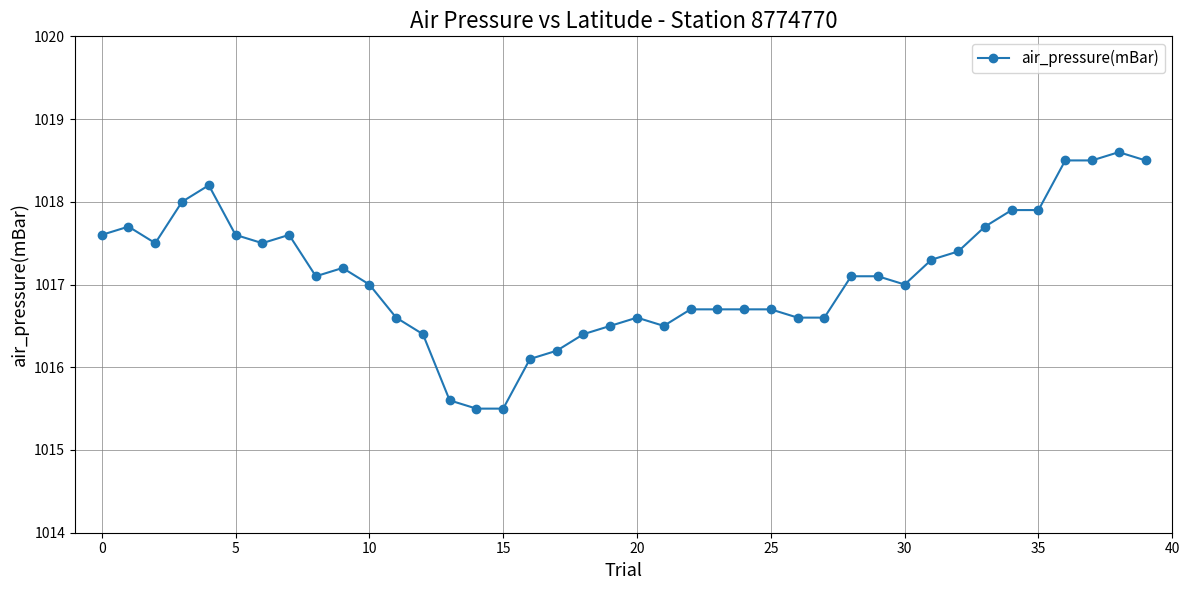

What is the maximum value shown in the chart?

1018.6